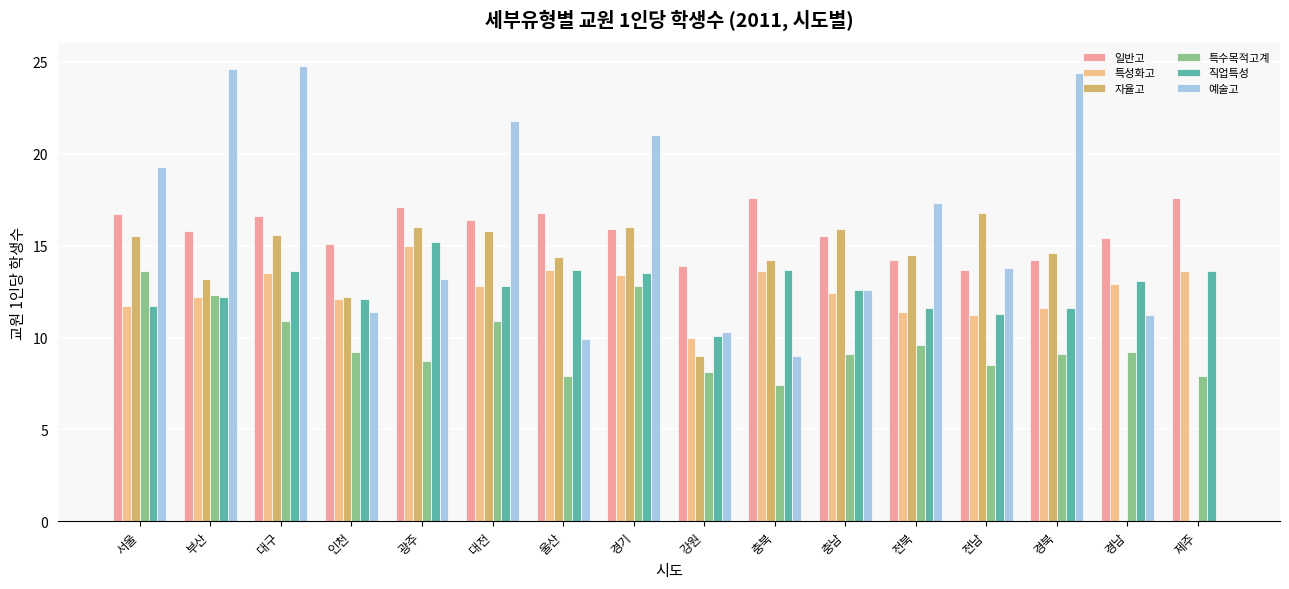

What value does the 일반고 series have at 울산?

16.8